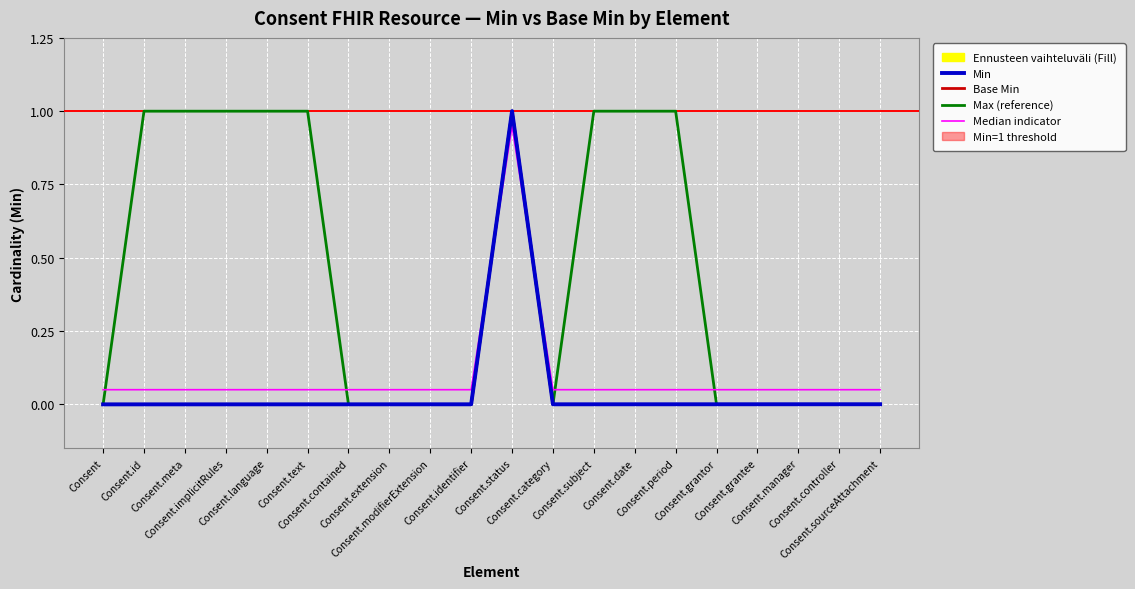

Rank the series by their maximum value, from highest to lowest.

Min, Max (reference), Base Min, Median indicator